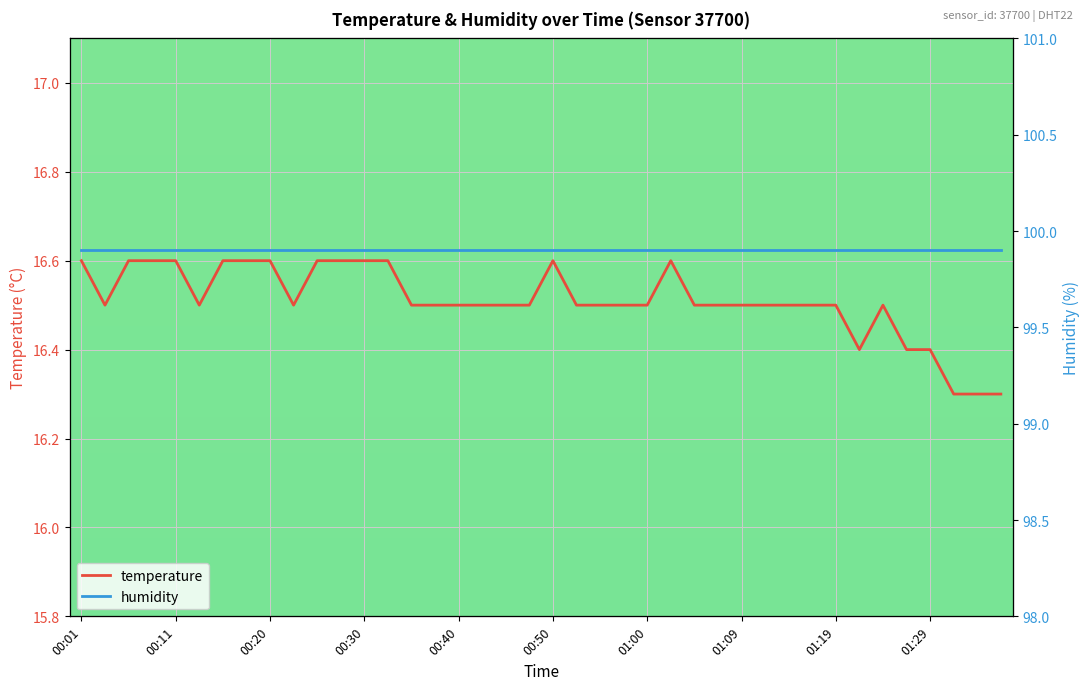

What is the minimum value shown in the chart?

16.3